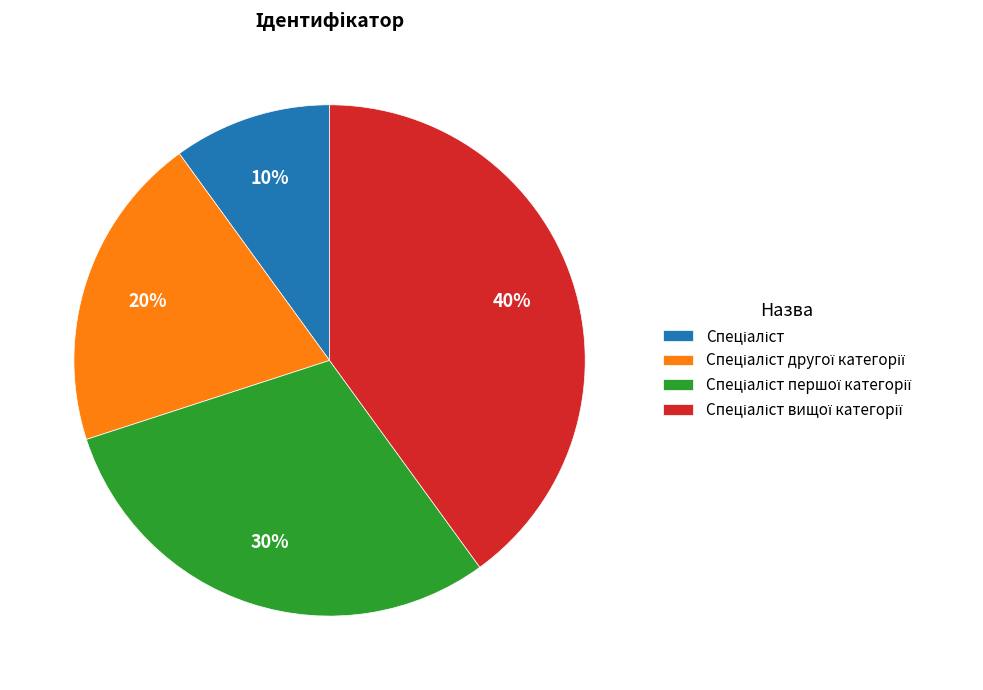

Is there a majority slice in this chart?

No